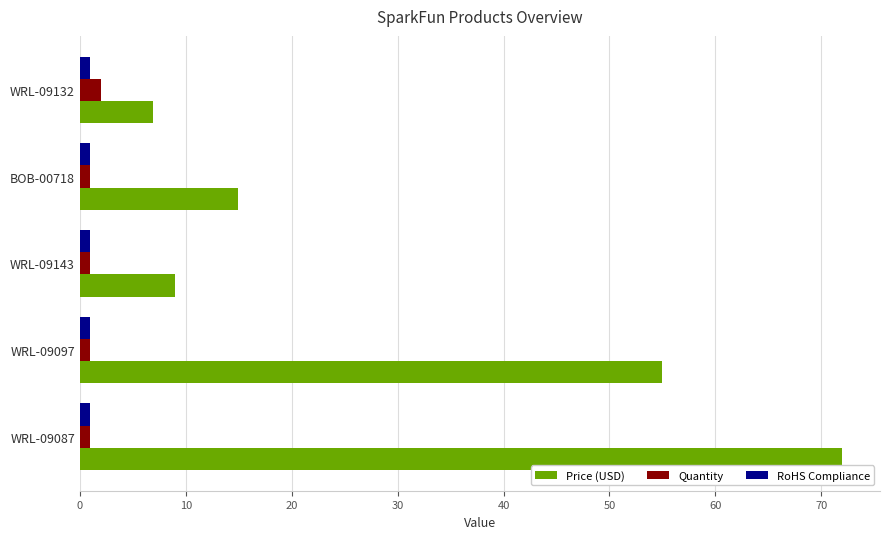

The value of Price (USD) at WRL-09143 is 8.9. True or false?

True